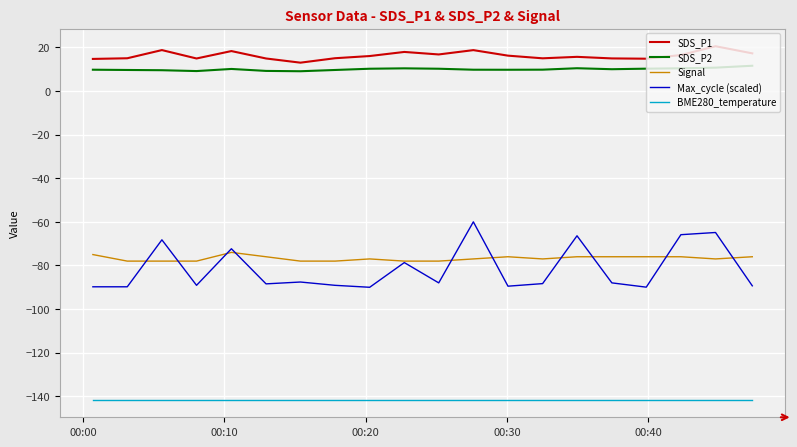

True or false: SDS_P1 and Max_cycle (scaled) cross at least once.

False